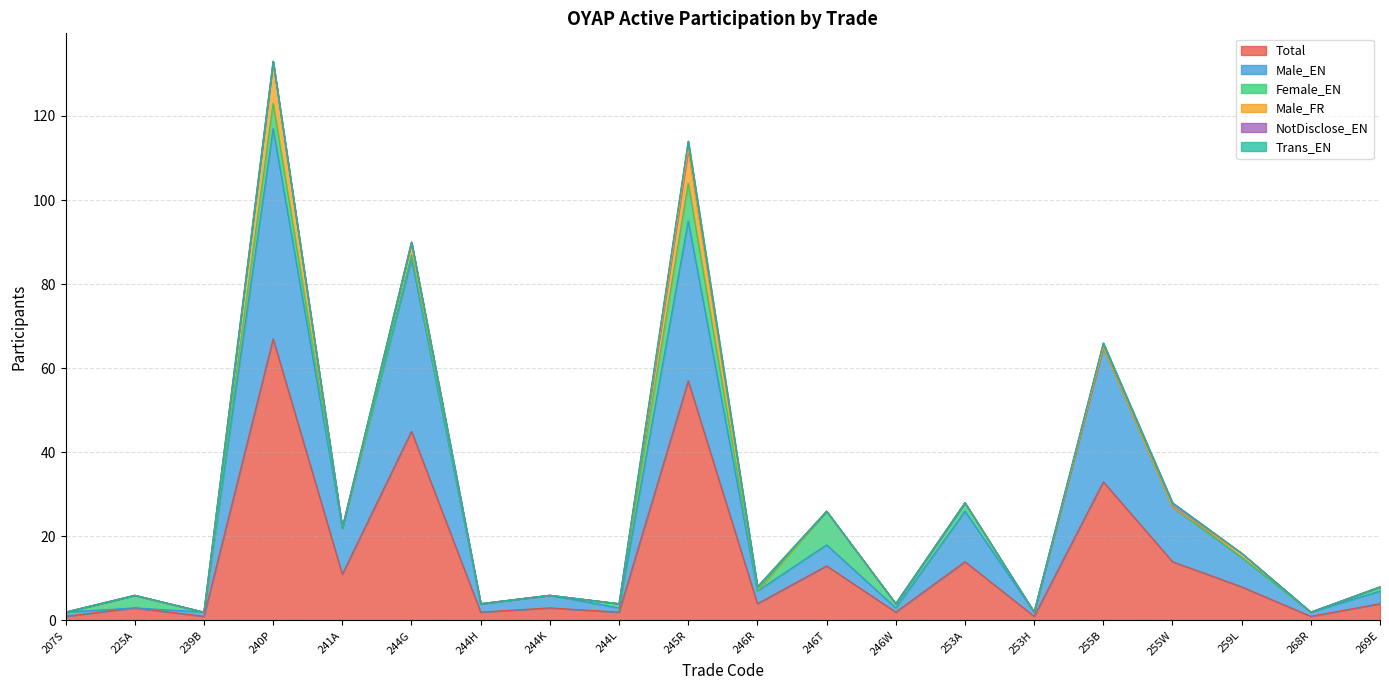

The value of Total at 246R is 4. True or false?

True